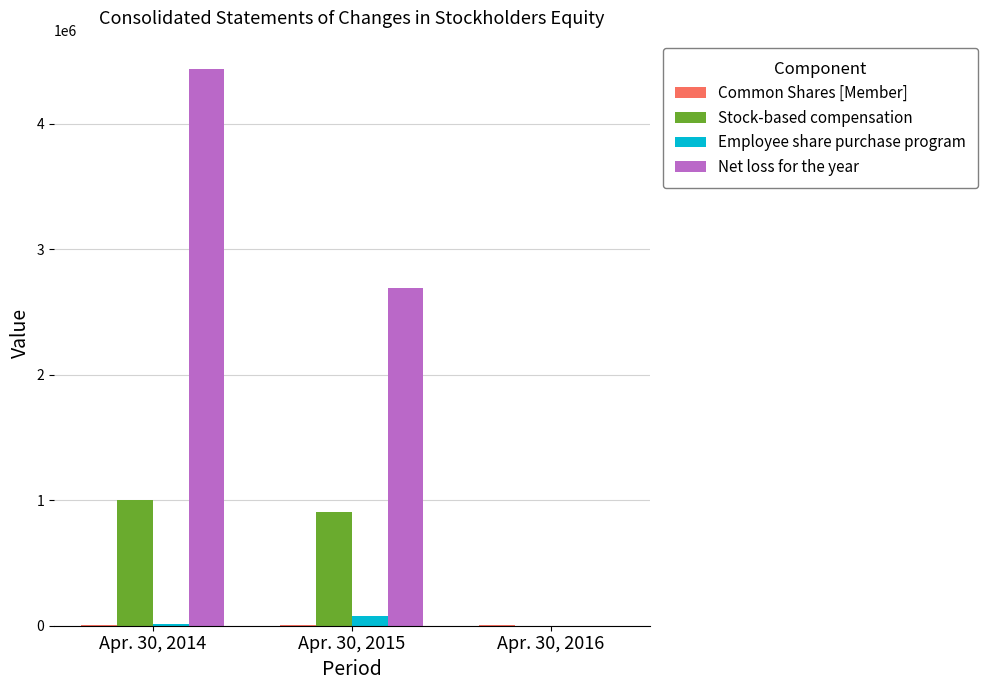

Is it true that Net loss for the year equals 7004074 at Apr. 30, 2014?

False